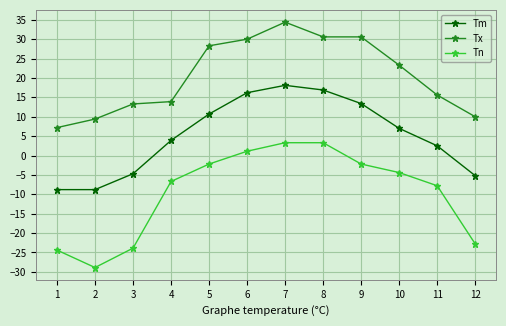

What is the greatest value displayed?

34.4